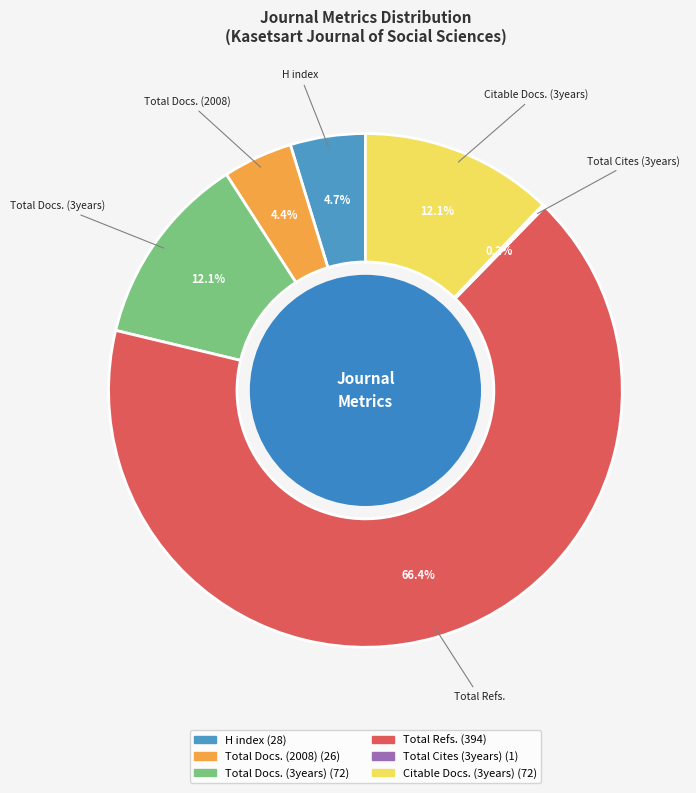

To the nearest percent, what portion does H index represent?

5%